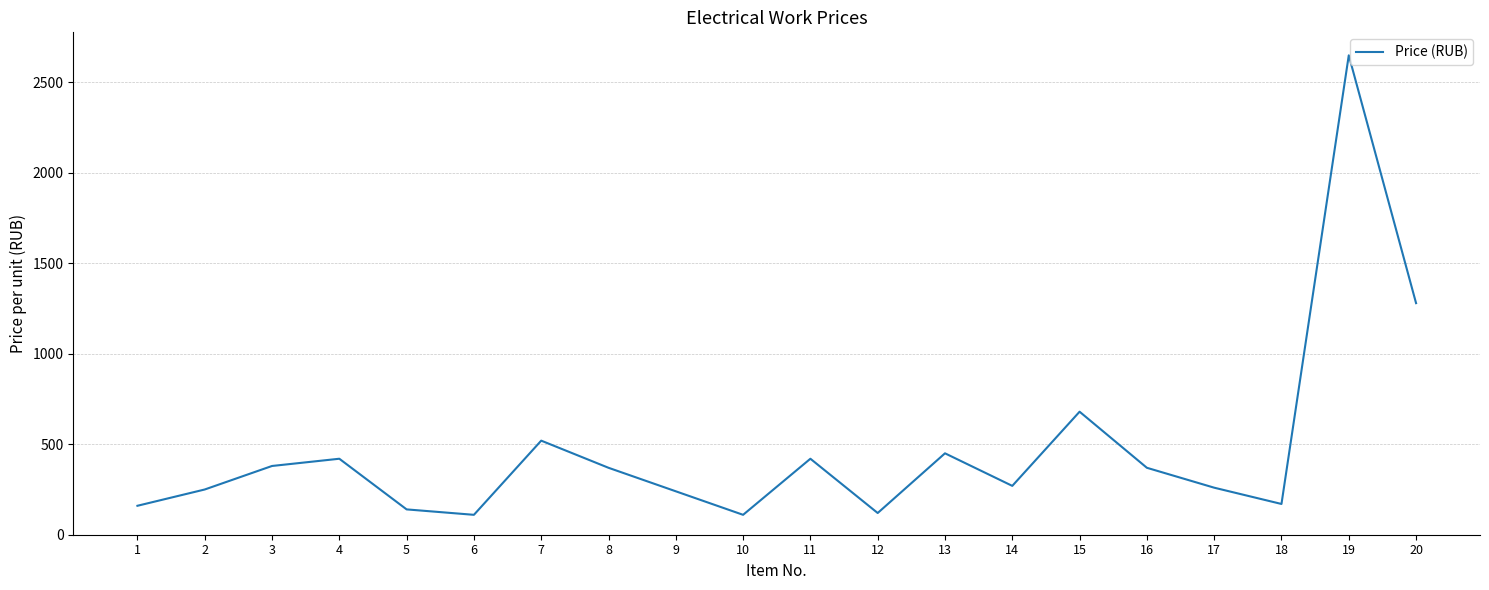

What is the sum of the values at 11 and 1?

580